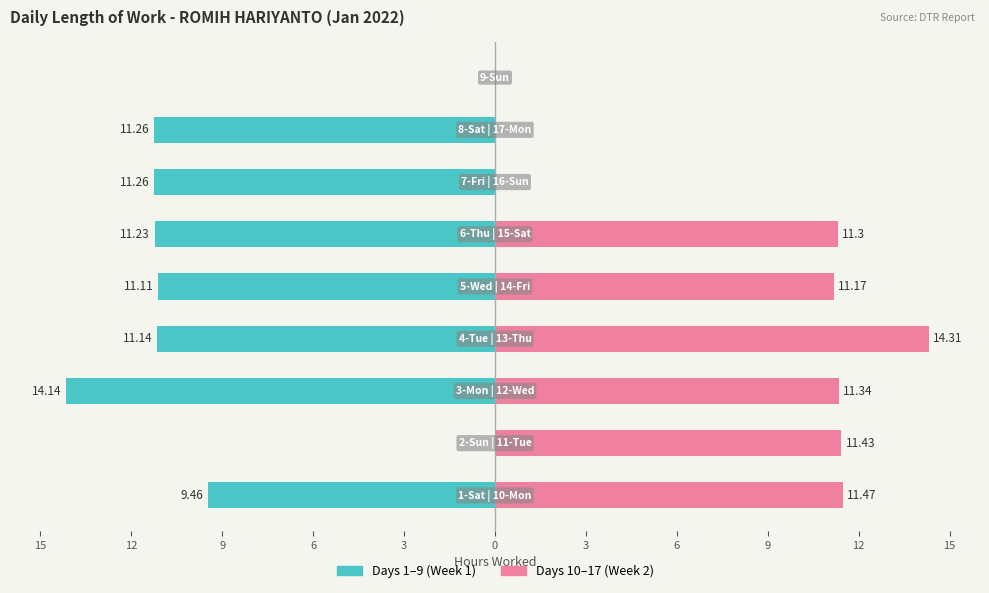

Between 9 and 3, which is larger?

9